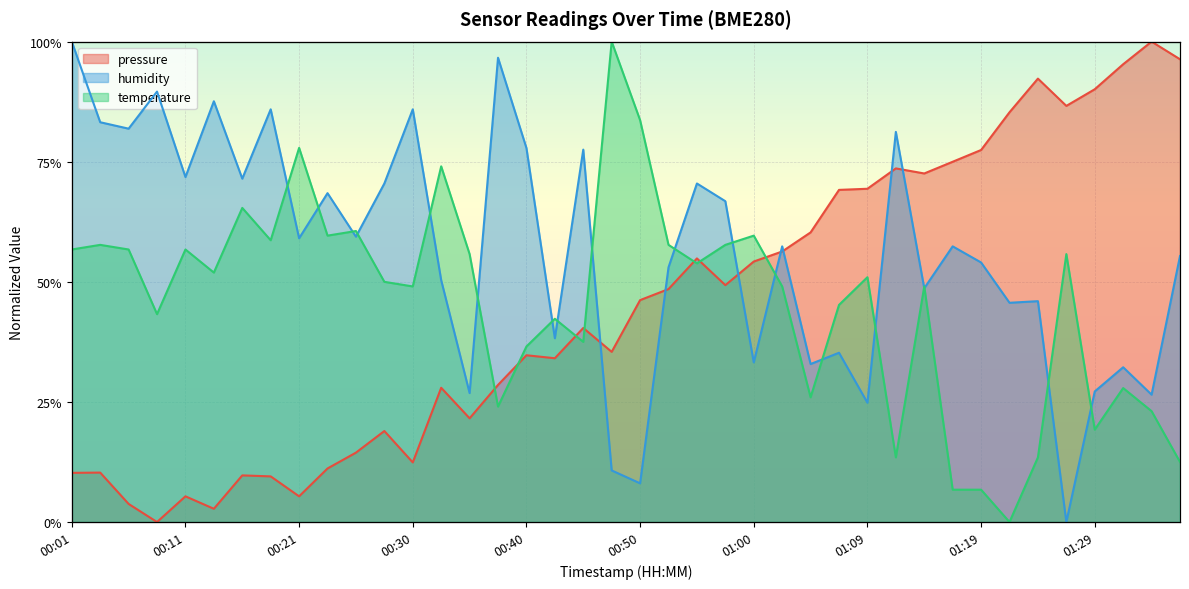

What is the spread (max minus min) of values at 00:08?

0.9